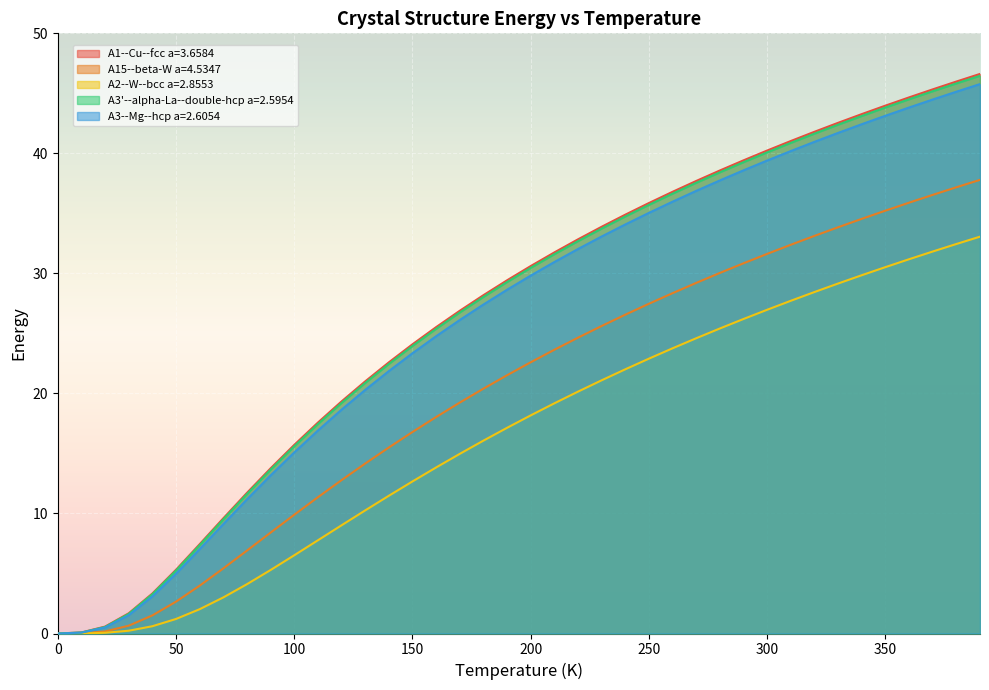

Which series has the widest spread of values?

A1--Cu--fcc a=3.6584